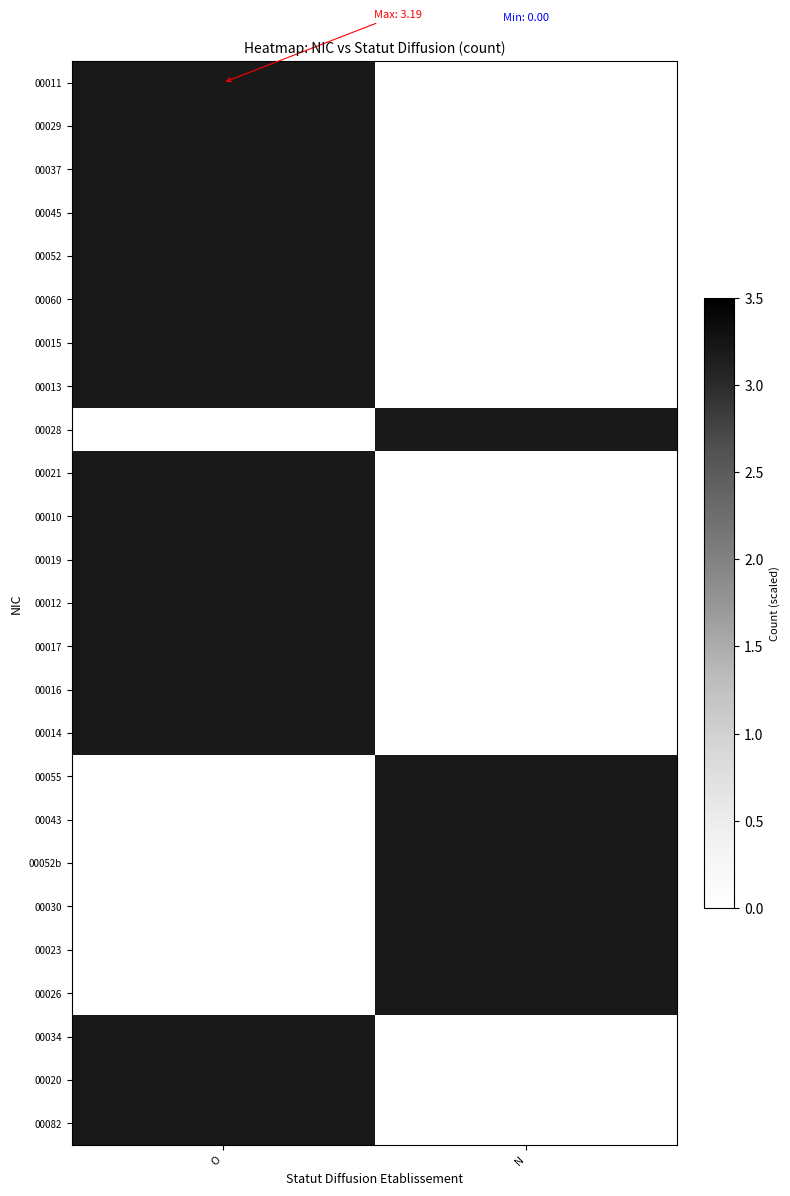

Rank the series by their maximum value, from highest to lowest.

00011, 00029, 00037, 00045, 00052, 00060, 00015, 00013, 00028, 00021, 00010, 00019, 00012, 00017, 00016, 00014, 00055, 00043, 00052b, 00030, 00023, 00026, 00034, 00020, 00082